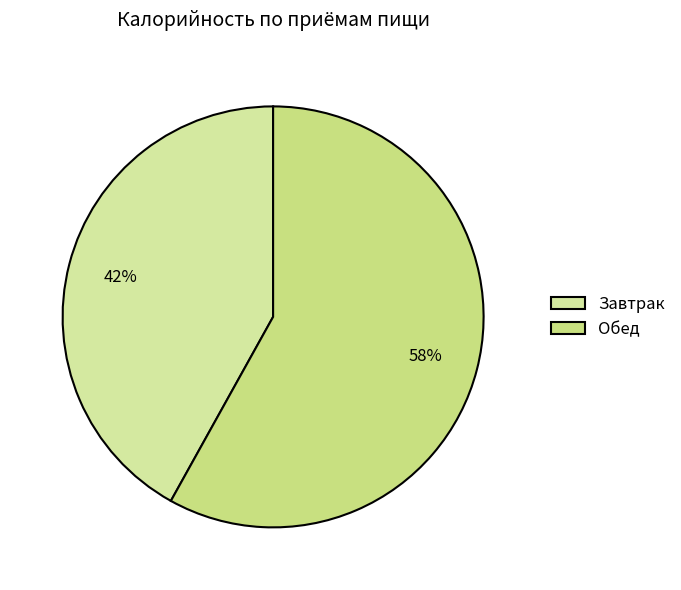

Which slice is the largest?

Обед